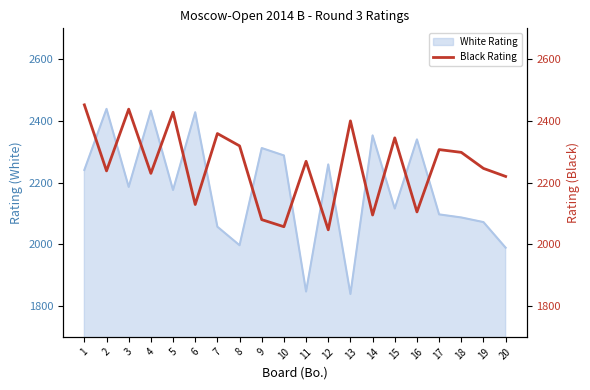

The value of White Rating at 11 is 1847. True or false?

True